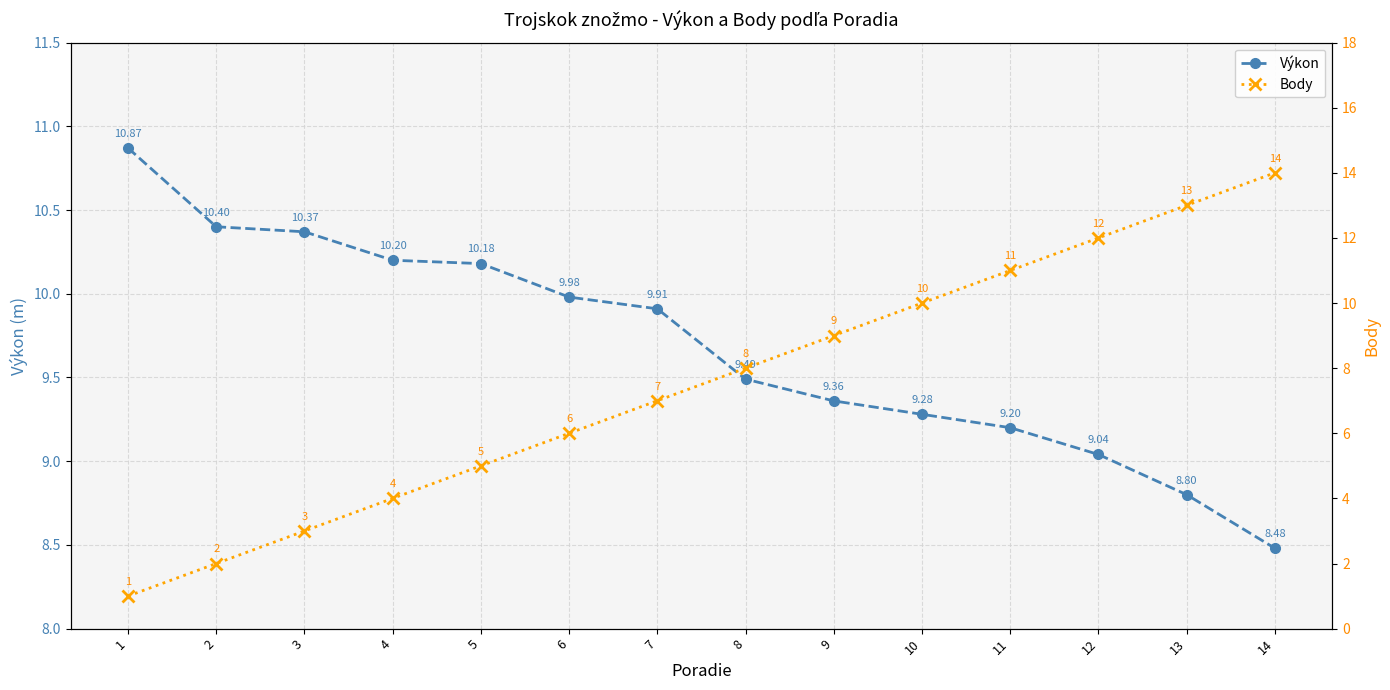

Which series ends up on top after the final intersection of Výkon and Body?

Body